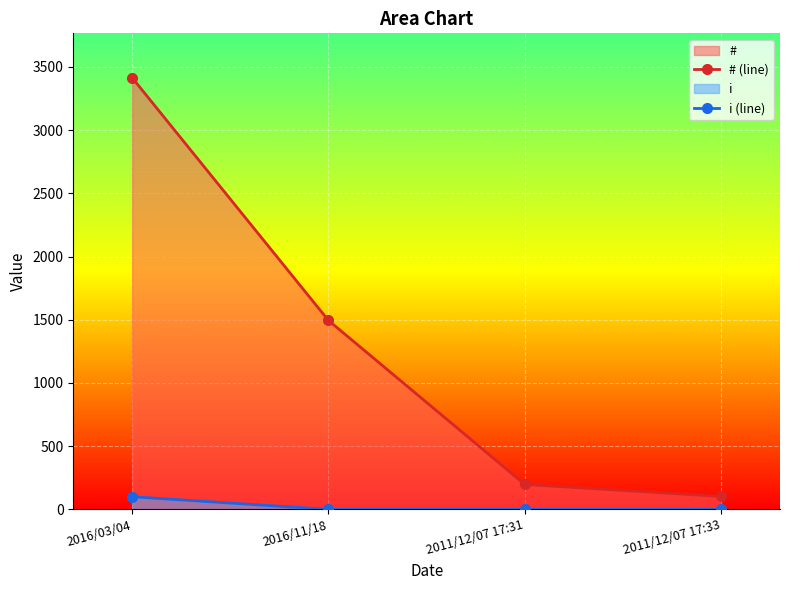

The i (line) series shows 100 at 2016/03/04. True or false?

True